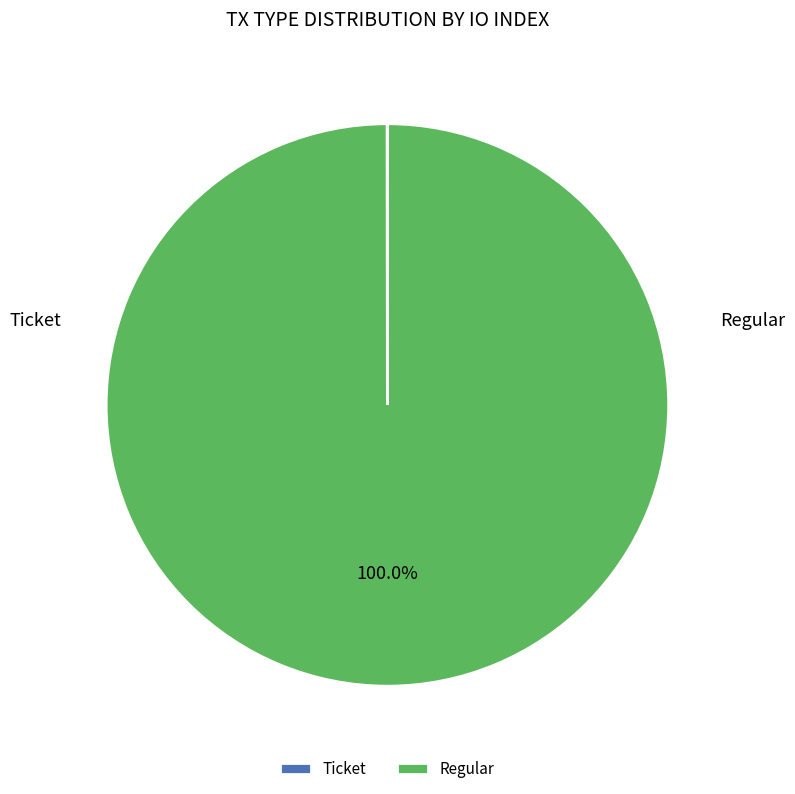

What is the largest slice in the pie chart?

Regular